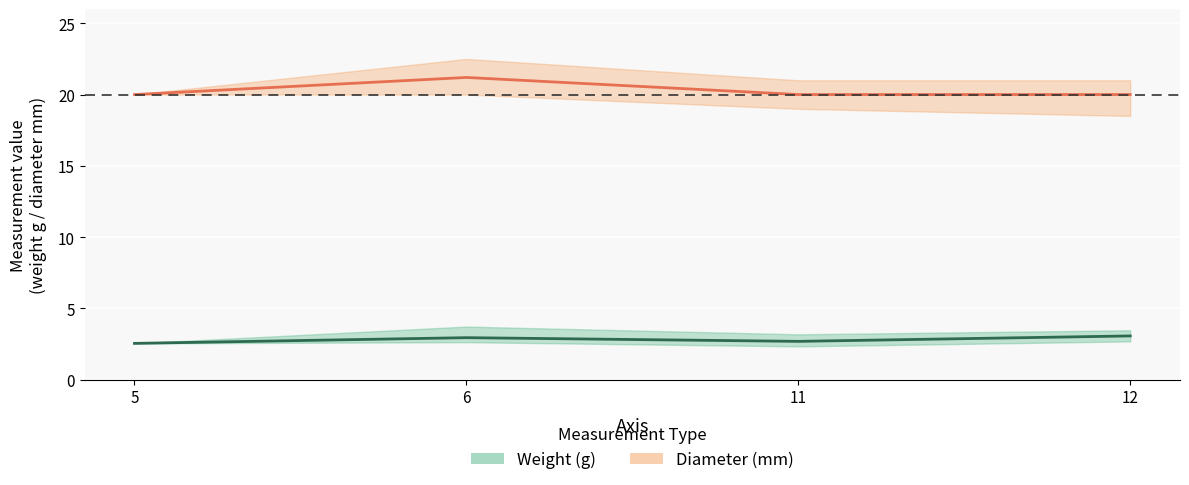

At which label is diameter closest to 20?

5